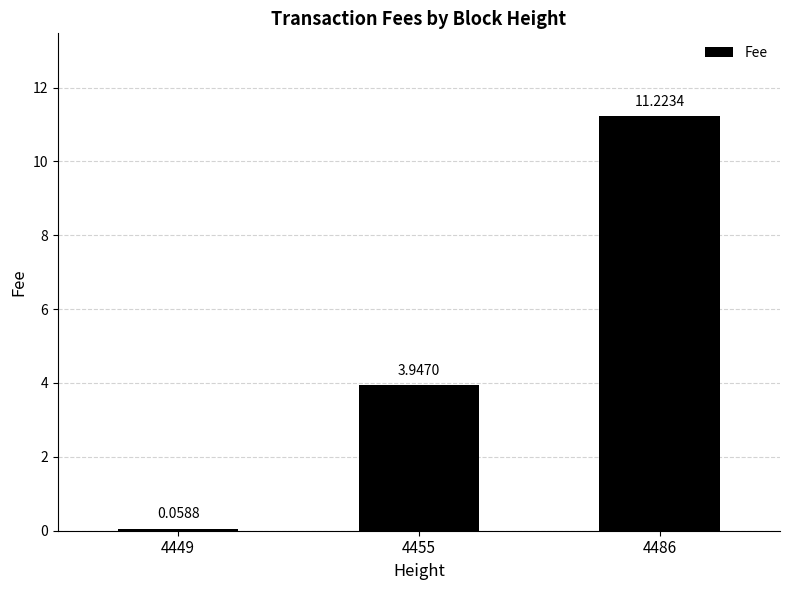

What is the average value?

5.1